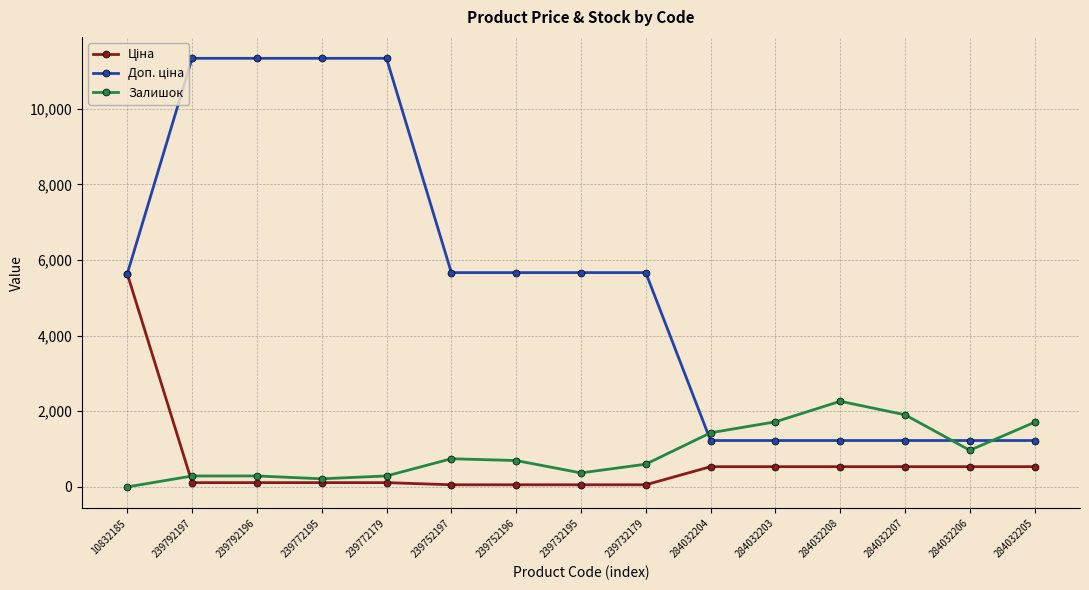

True or false: Залишок has a value of 290.0 at 239772179.

True